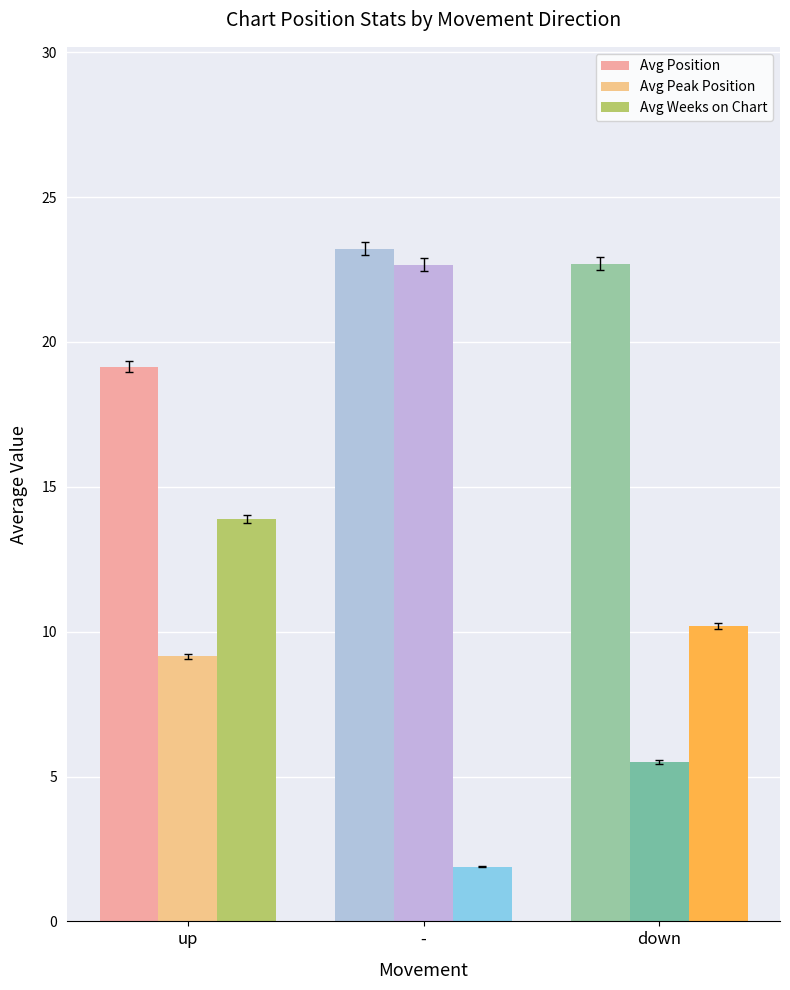

Which series has the widest spread of values?

Avg Peak Position